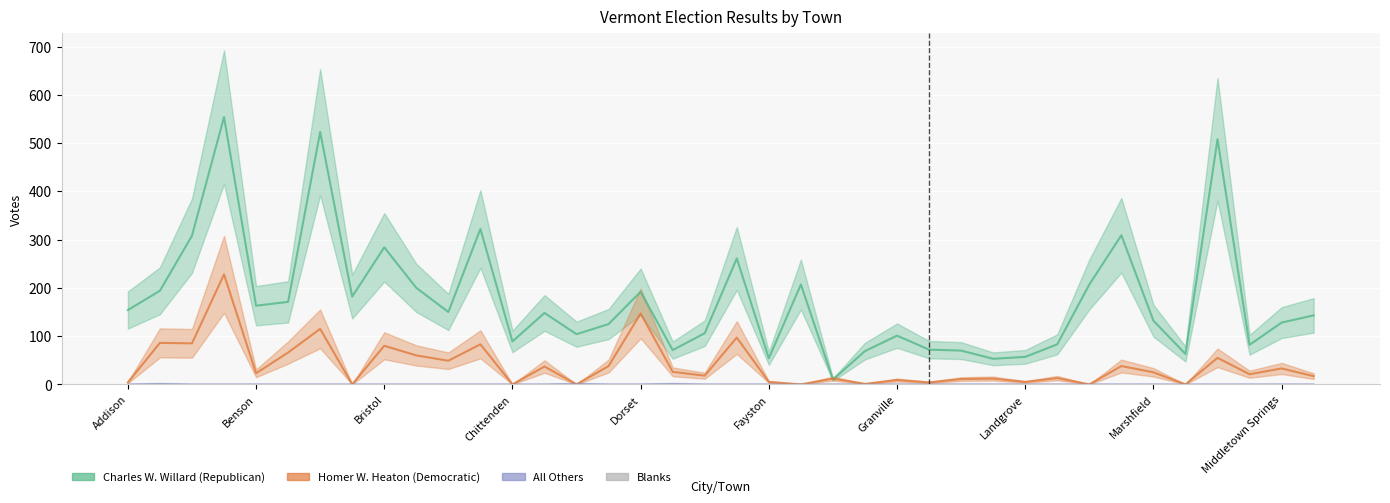

Is the value of Charles W. Willard at Ferrisburgh greater than the value of All Others at Lincoln?

Yes